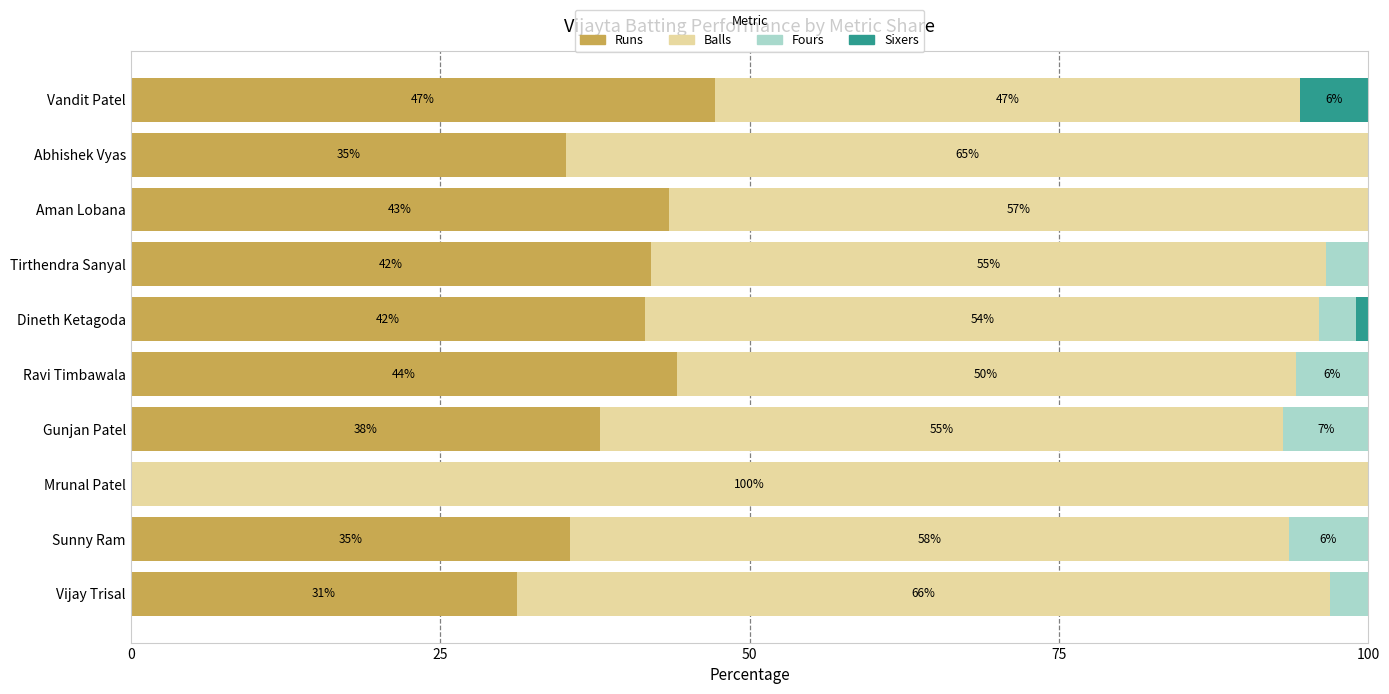

Count the number of data series in this chart.

4